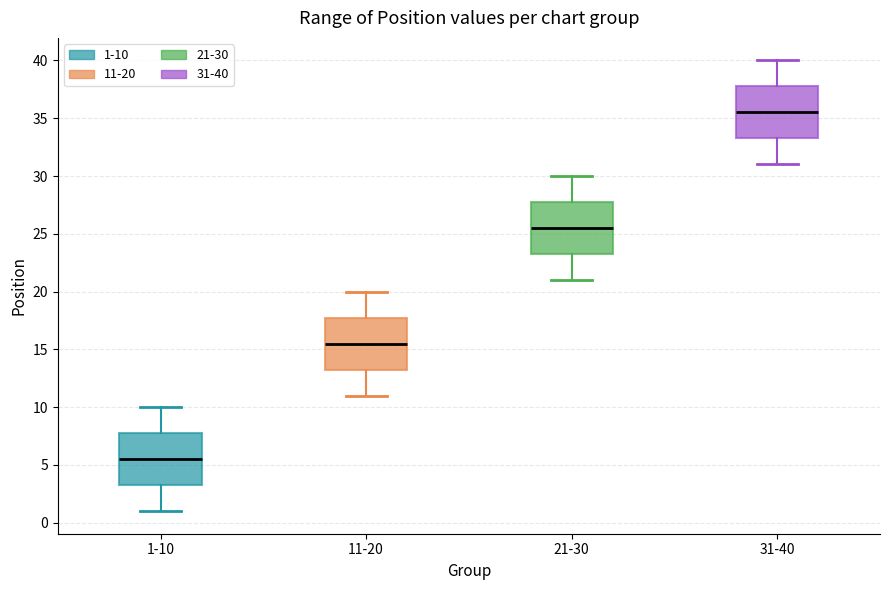

Reading left to right, read every box against the y-axis: the position of its median line, the range the box covers, and the ends of its whiskers. The values are not printed on the chart, so give them approximately, as read against the axis.

1-10: median 5.5, box 3.5 to 8.0, whiskers 1.0 to 10.0
11-20: median 15.5, box 13.5 to 18.0, whiskers 11.0 to 20.0
21-30: median 25.5, box 23.5 to 28.0, whiskers 21.0 to 30.0
31-40: median 35.5, box 33.5 to 38.0, whiskers 31.0 to 40.0